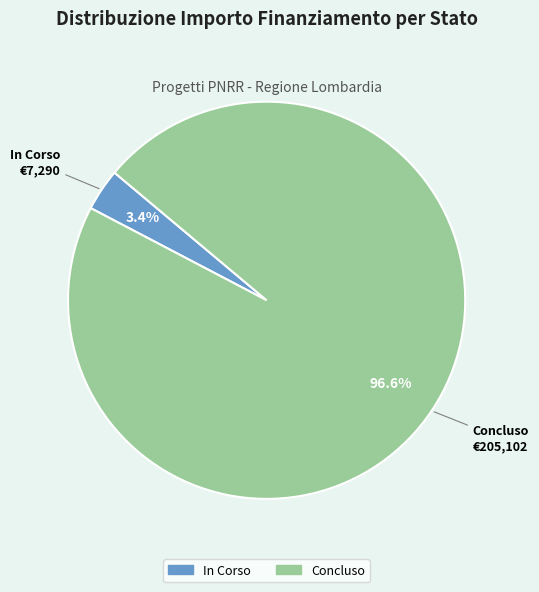

Does any single category account for the majority?

Yes